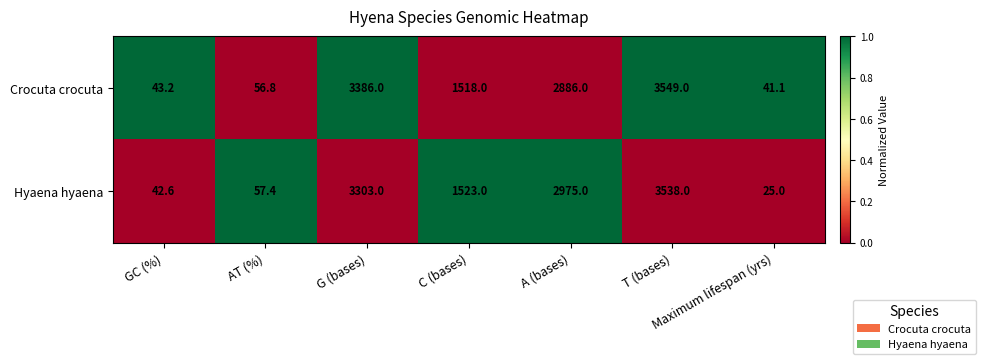

At which label does Hyaena hyaena first exceed 1523?

G (bases)